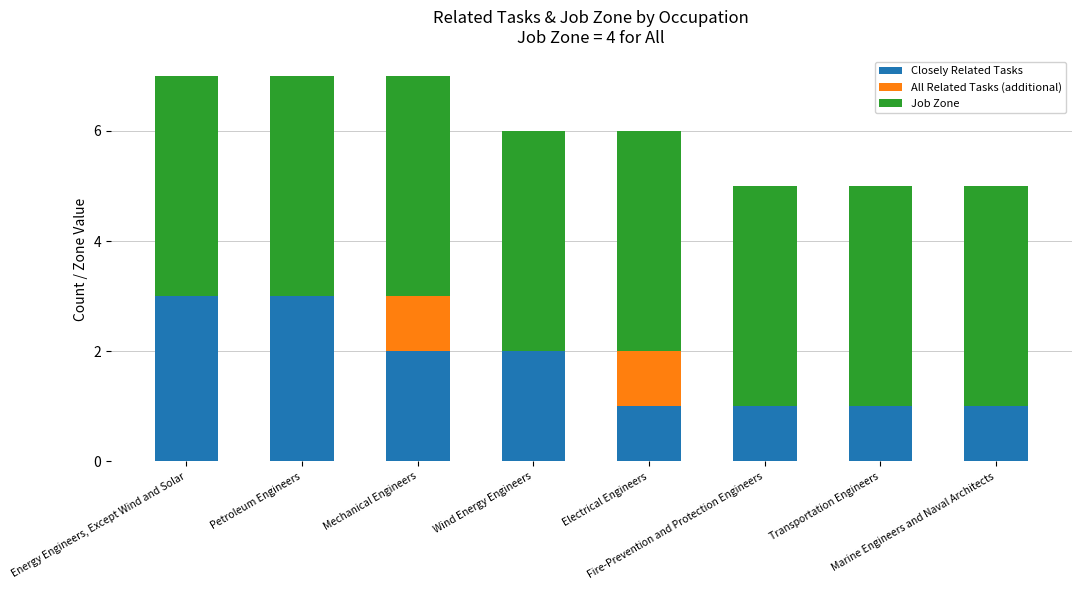

What is the sum of all Closely Related Tasks values?

14